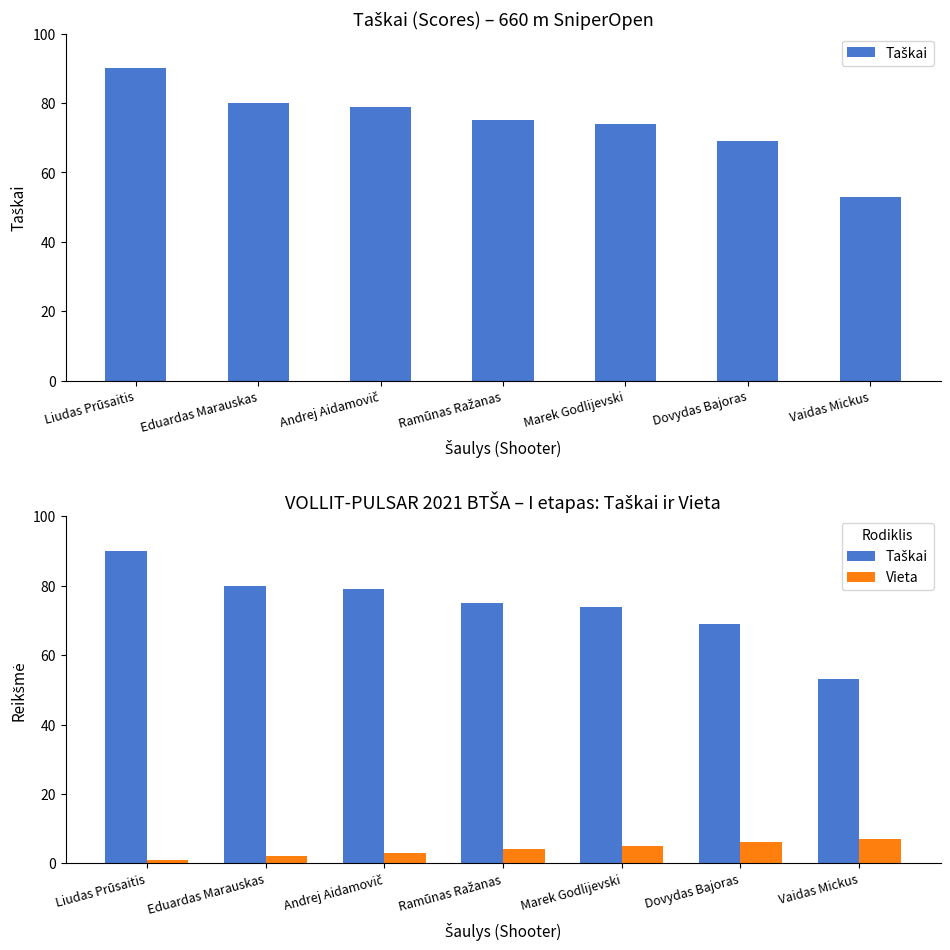

True or false: Vieta has a value of 8 at Dovydas Bajoras.

False